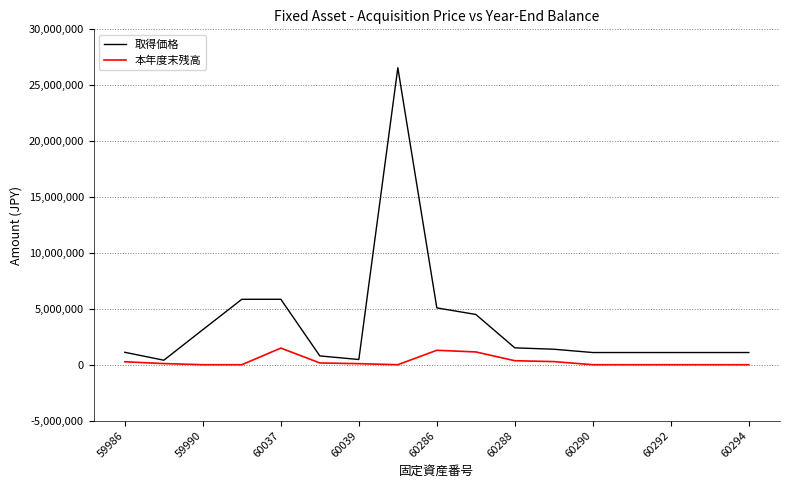

What is the difference between the second highest and second lowest values in the 取得価格 series?

5384850